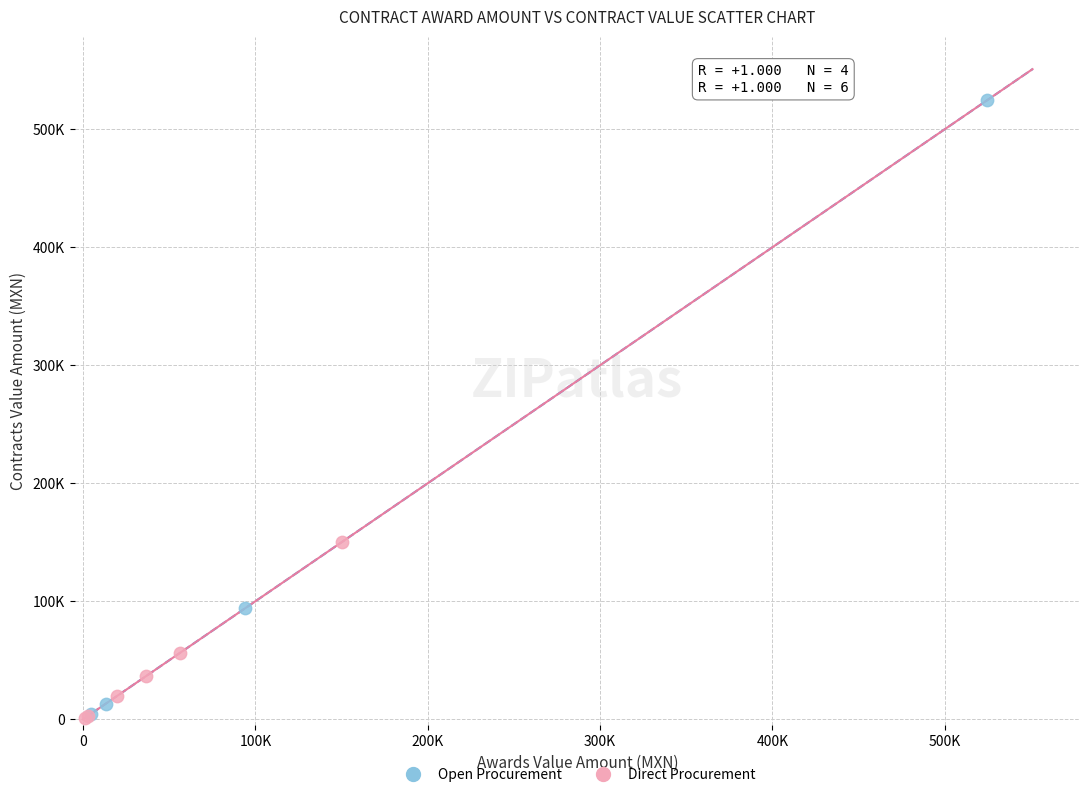

What are all the series names shown in the legend?

Open Procurement, Direct Procurement